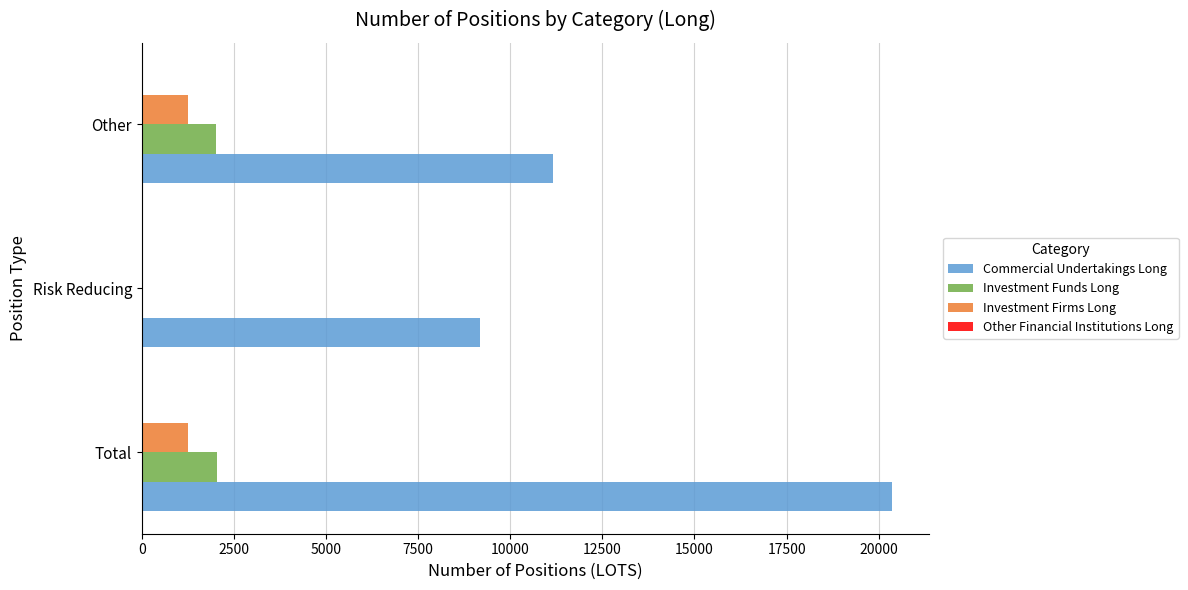

True or false: Investment Firms Long has a value of 0.0 at Risk Reducing.

True